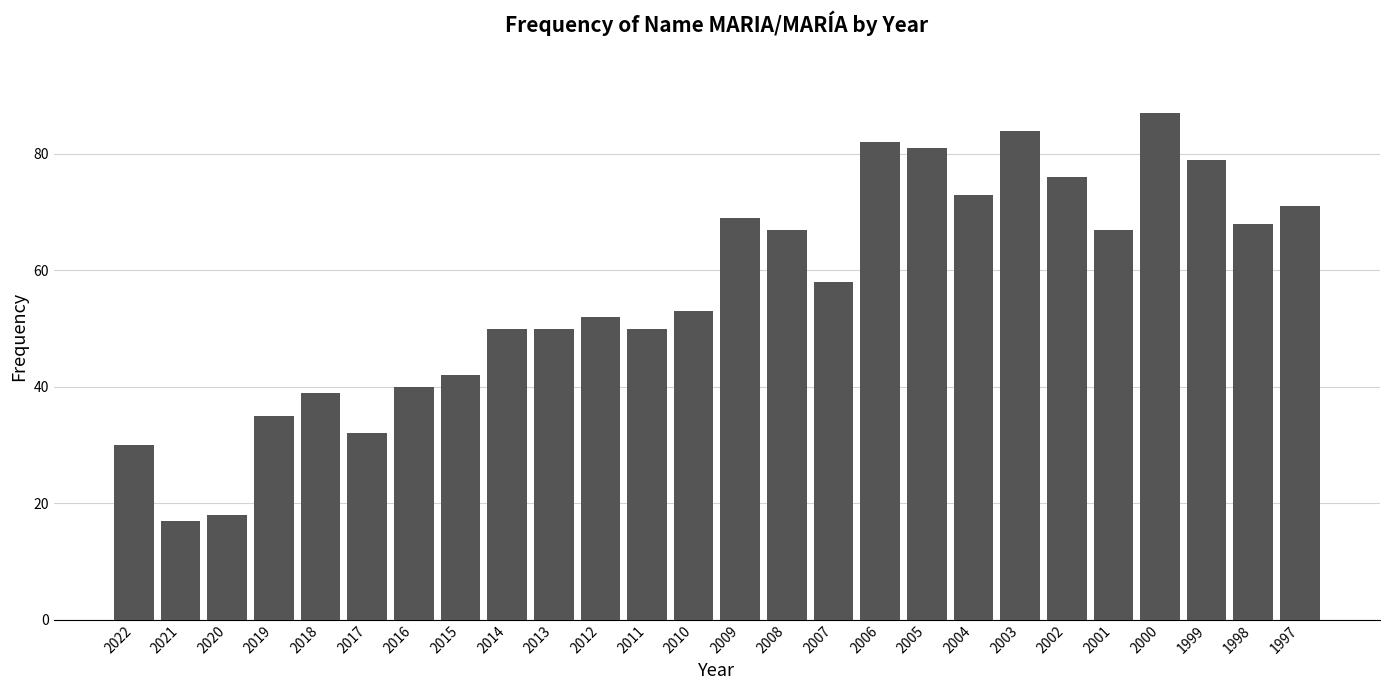

Reading left to right, list all the values displayed in this chart.

2022=30	2021=17	2020=18	2019=35	2018=39	2017=32	2016=40	2015=42	2014=50	2013=50	2012=52	2011=50	2010=53	2009=69	2008=67	2007=58	2006=82	2005=81	2004=73	2003=84	2002=76	2001=67	2000=87	1999=79	1998=68	1997=71